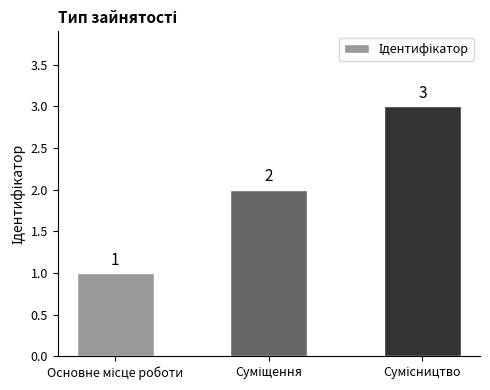

Count the values in the range 1 to 3.

3